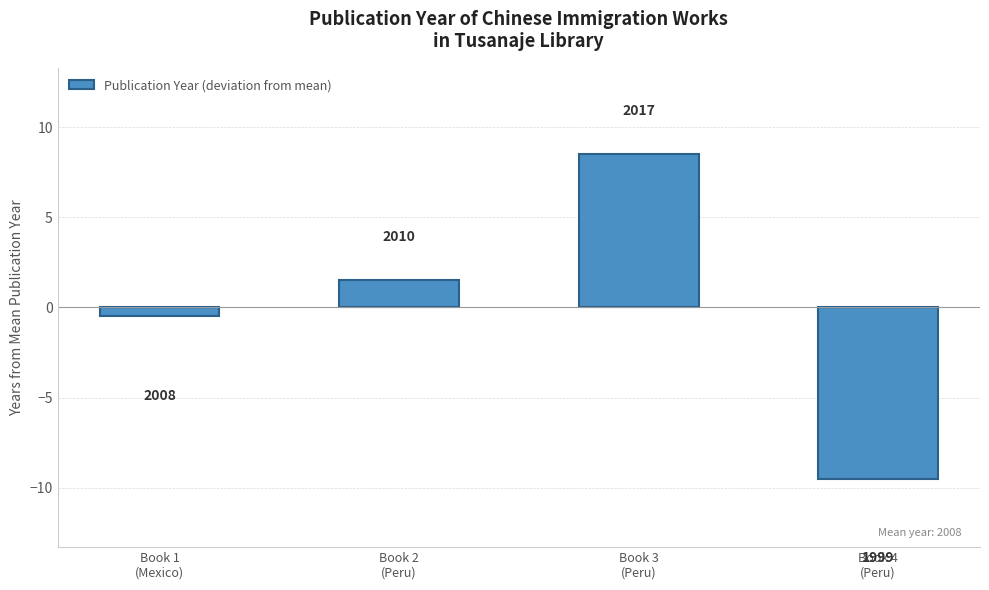

How many bars are there in total?

4